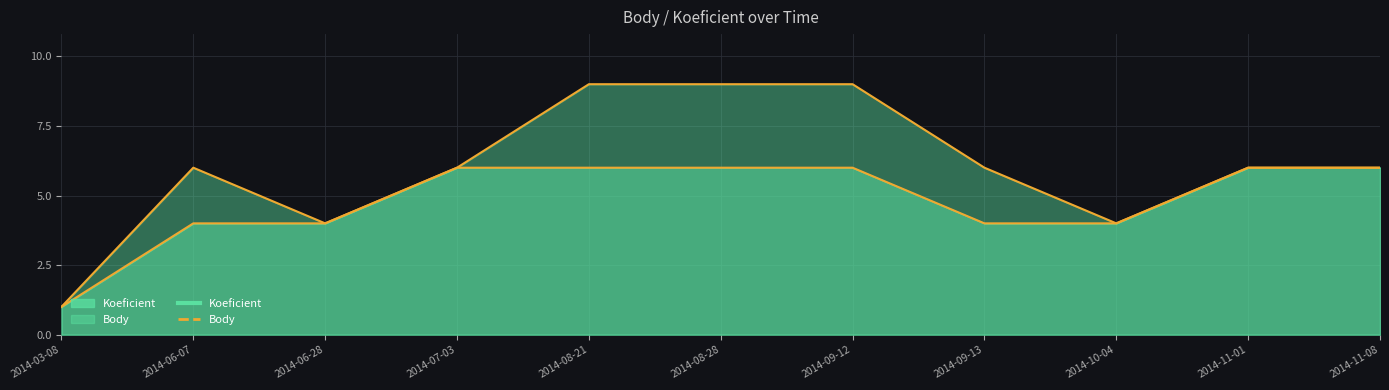

Is the value of Body at 2014-11-08 greater than the value of Koeficient at 2014-08-28?

No